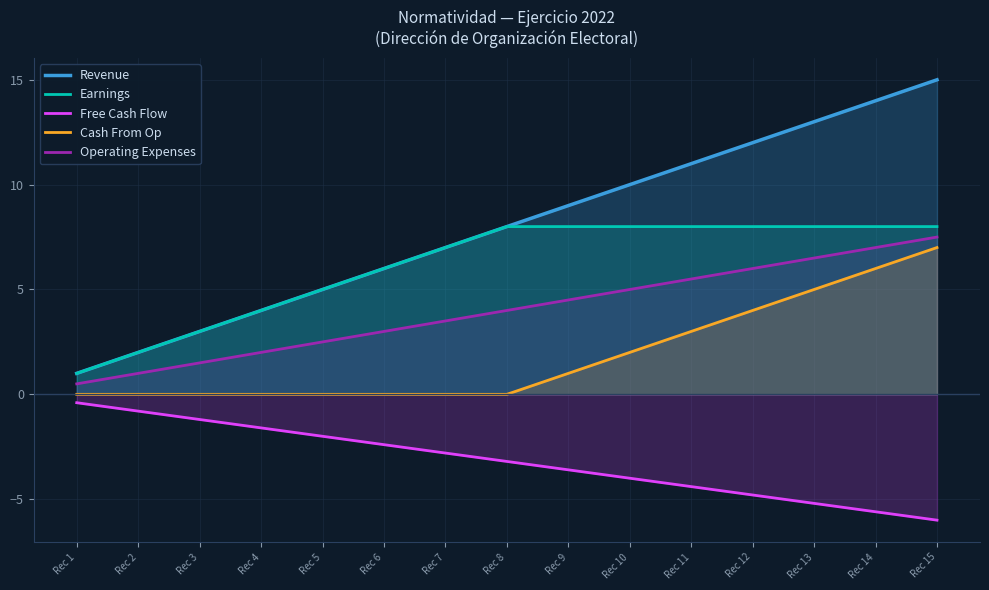

Which series has the largest range (max minus min)?

Revenue